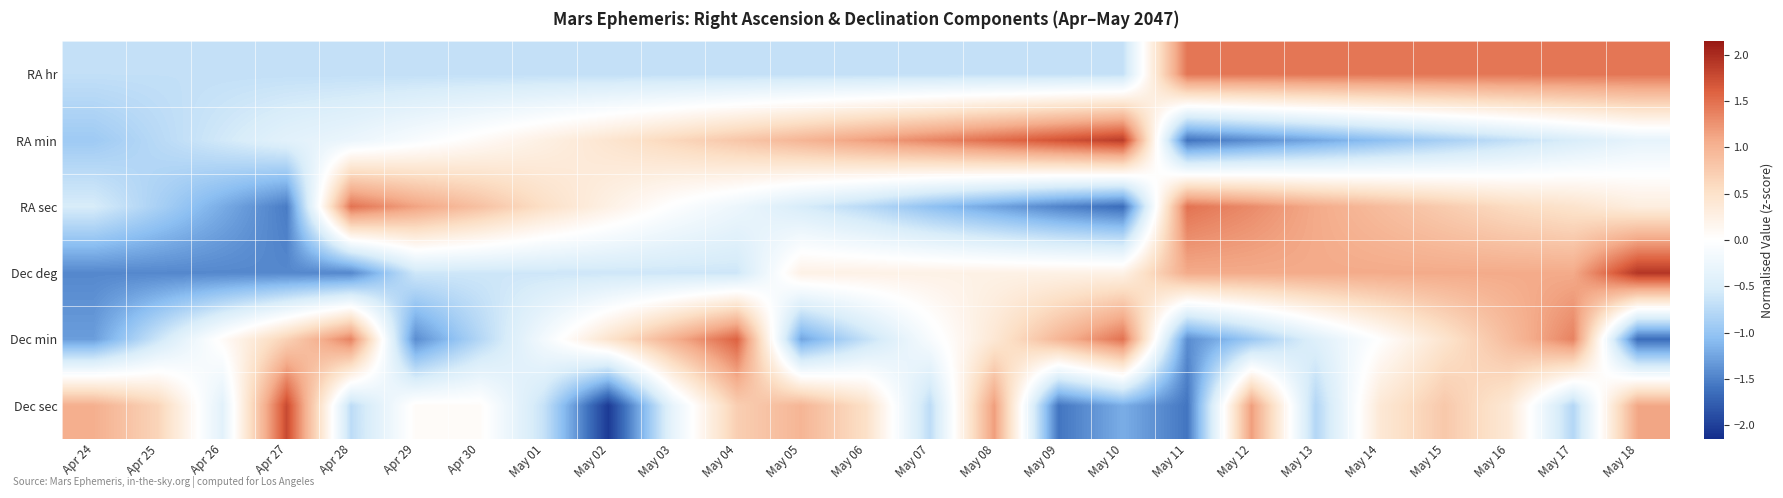

At May 16, list the series in order from largest to smallest.

RA hr, Dec deg, Dec min, RA sec, Dec sec, RA min